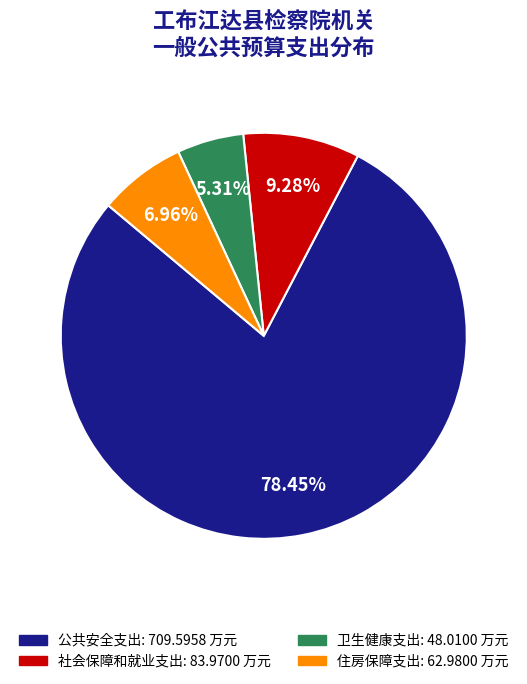

Which slice is the largest?

公共安全支出